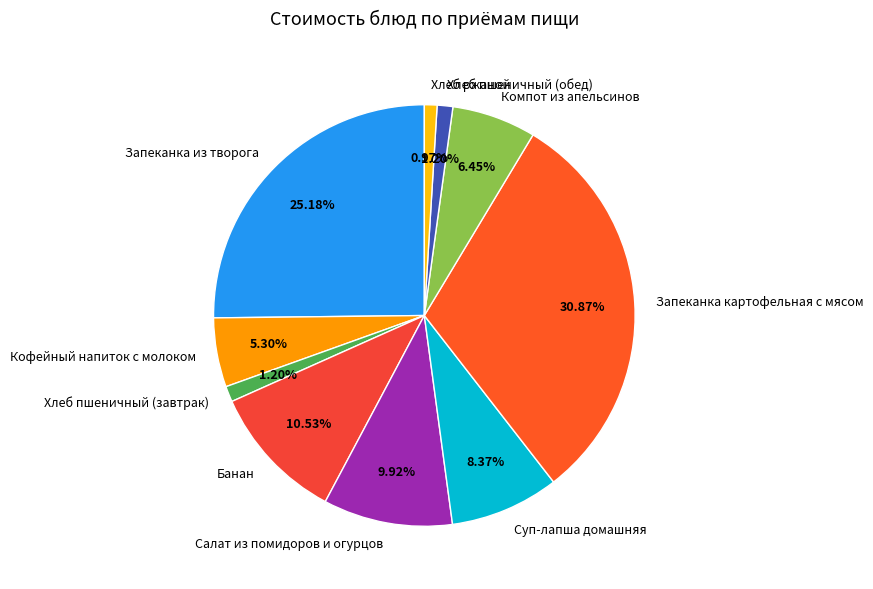

Does any single category account for the majority?

No